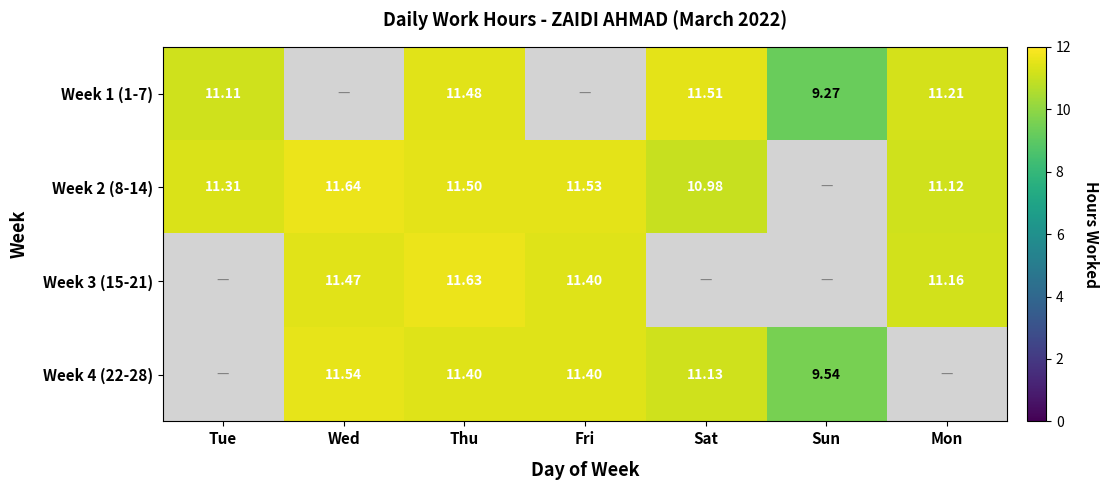

How many series are shown in this chart?

4